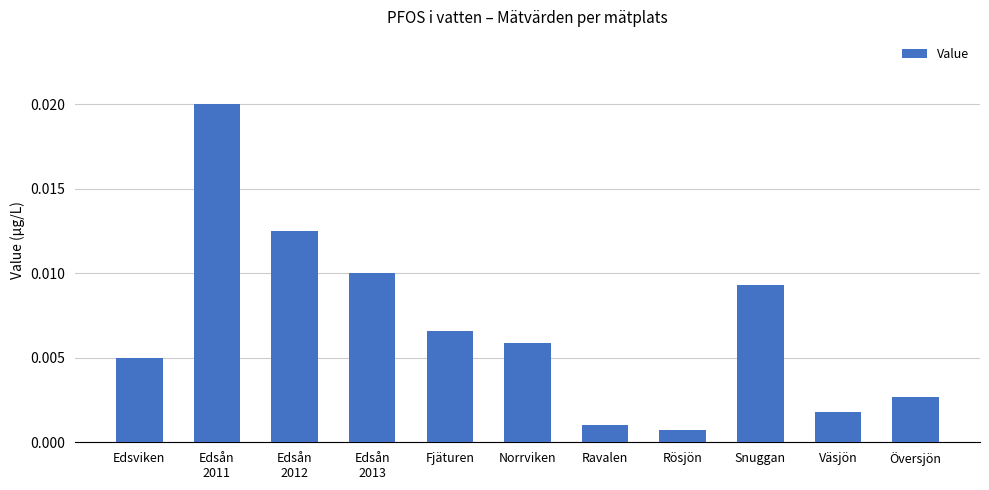

List the labels in order of value, largest first.

Edsån
2011, Edsån
2012, Edsån
2013, Snuggan, Fjäturen, Norrviken, Edsviken, Översjön, Väsjön, Ravalen, Rösjön